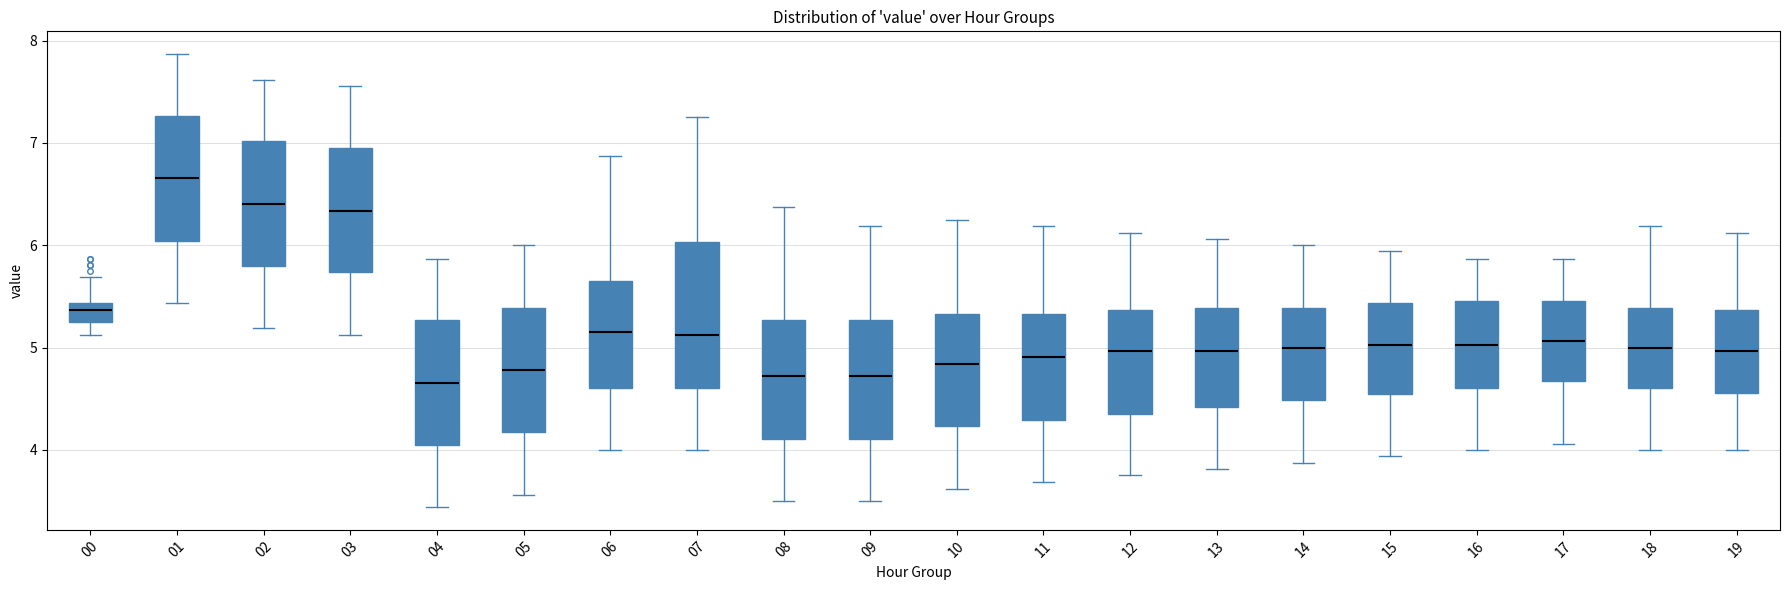

Which box has the highest median line?

01